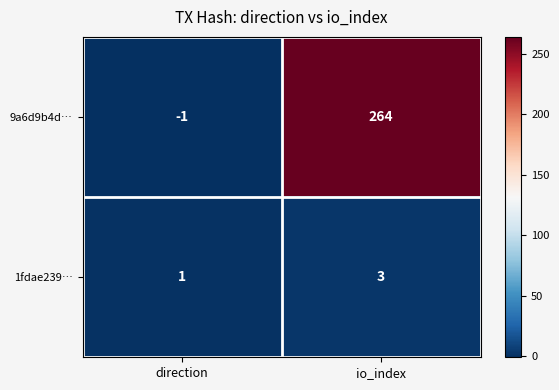

True or false: 9a6d9b4d… has a value of 264 at io_index.

True